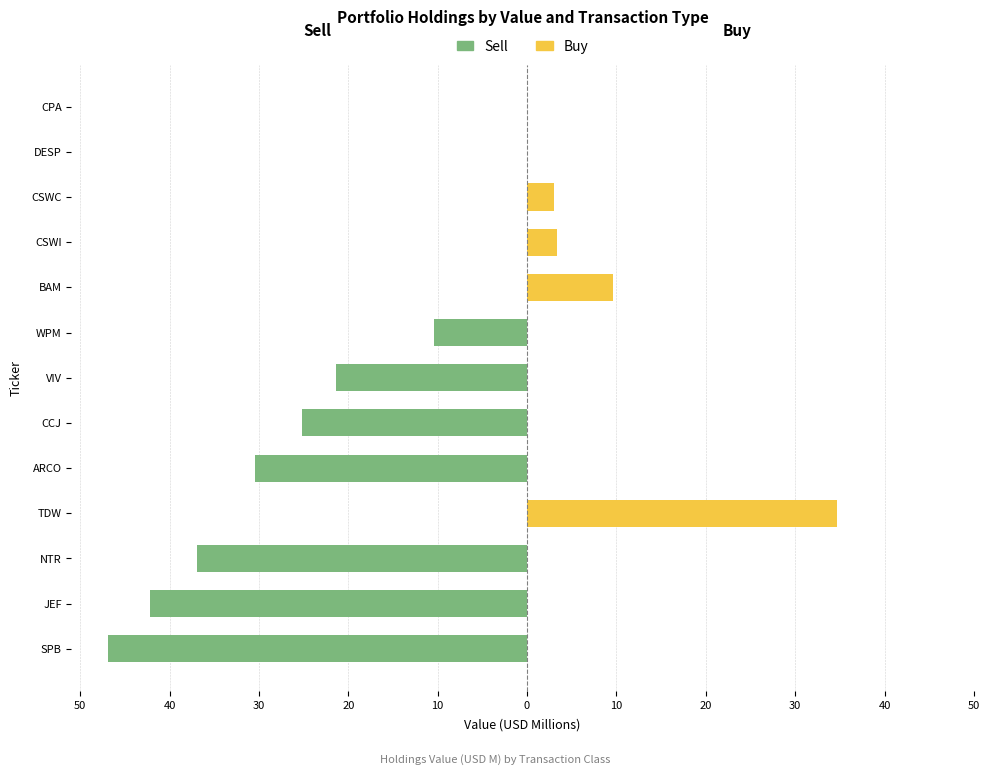

At how many categories does at least one series exceed 33?

1